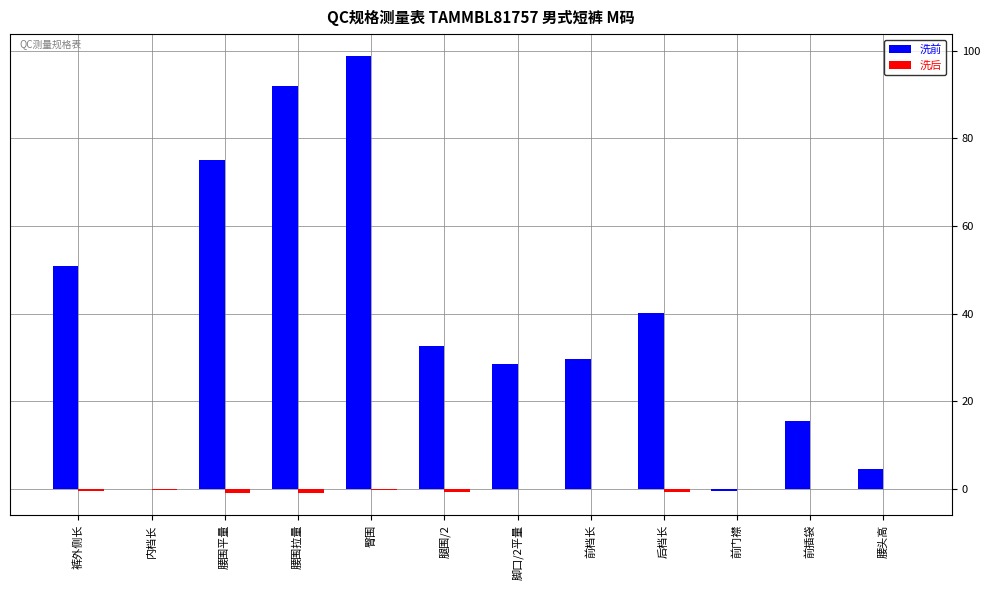

What is the sum of all 洗前 values?

467.3